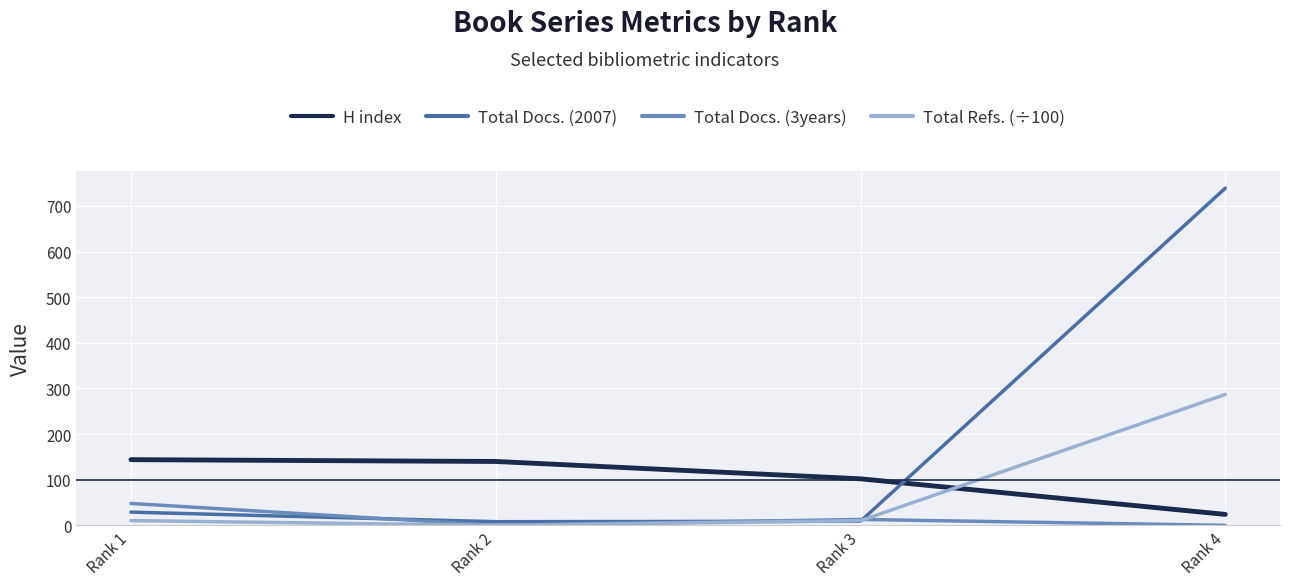

What is the lowest value of the Total Docs. (2007) series?

8.0